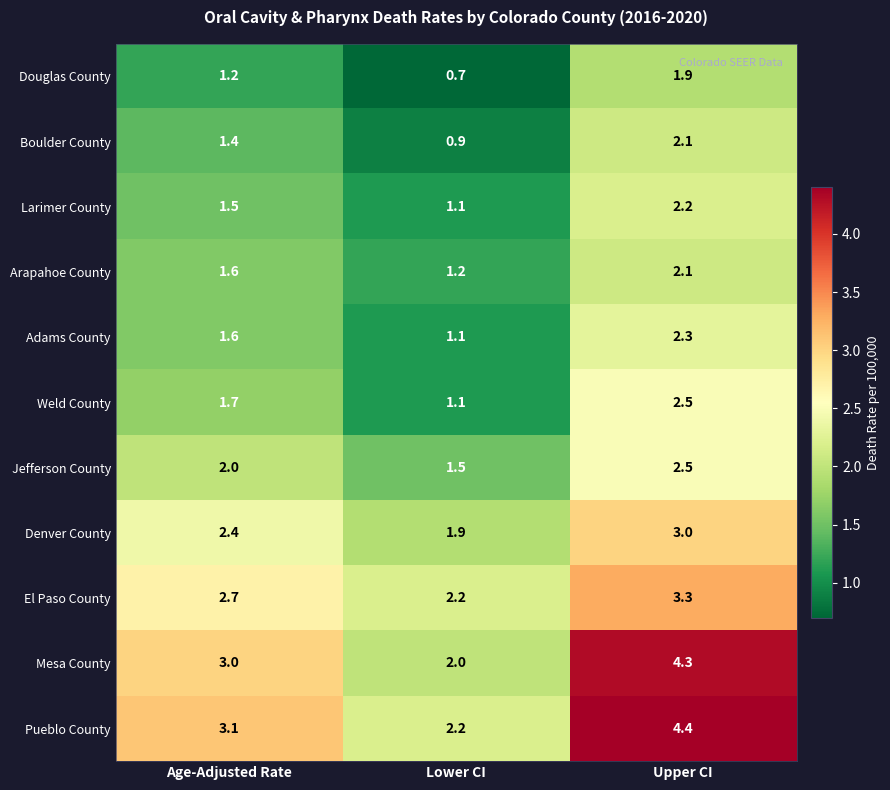

Where is Jefferson County nearest to the value 2?

Age-Adjusted Rate